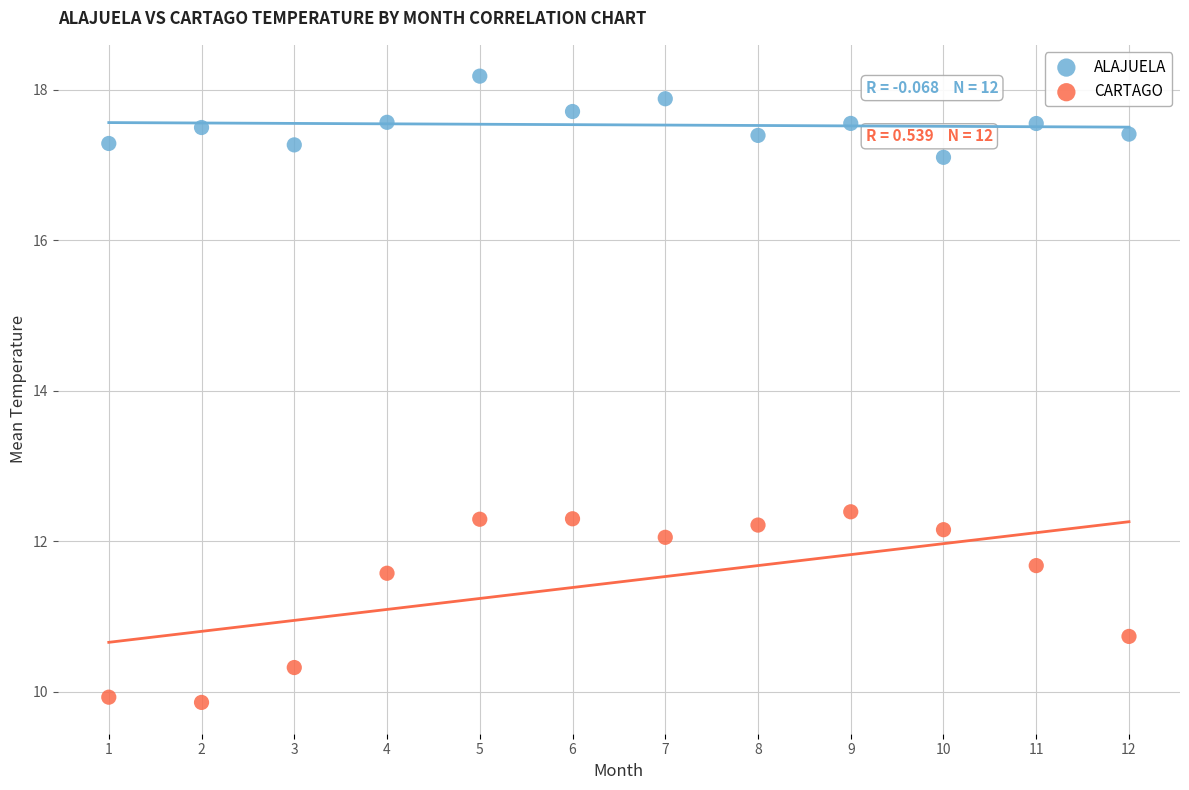

Which series has the widest spread of Y values?

CARTAGO